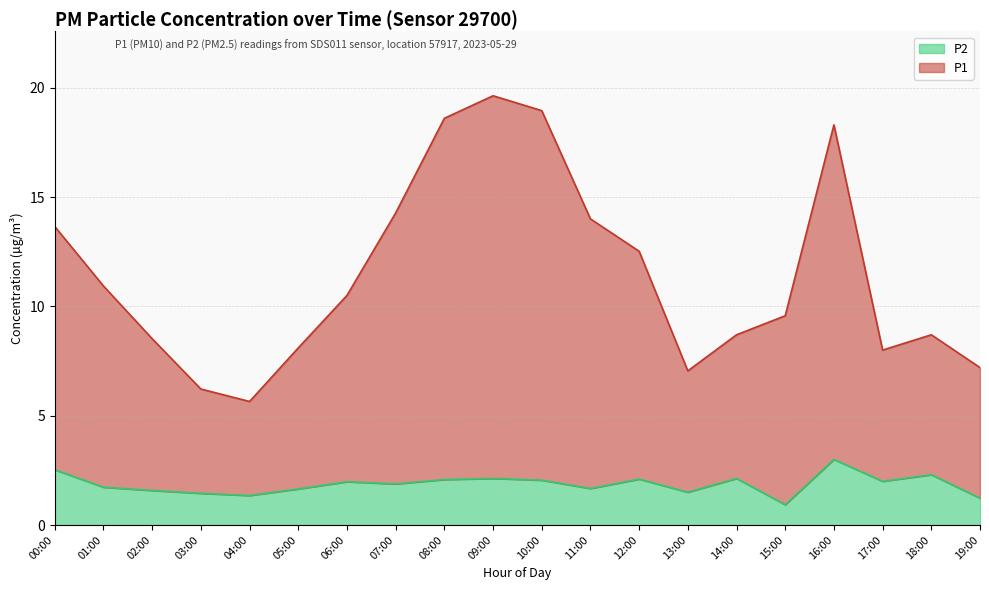

What is the difference between the second highest and second lowest values in the P1 series?

12.7